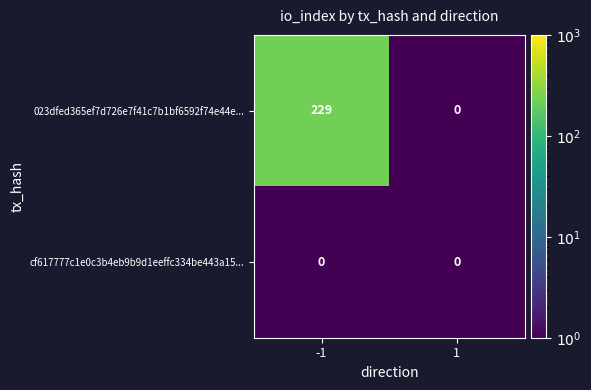

What is the total value across all series at -1?

229